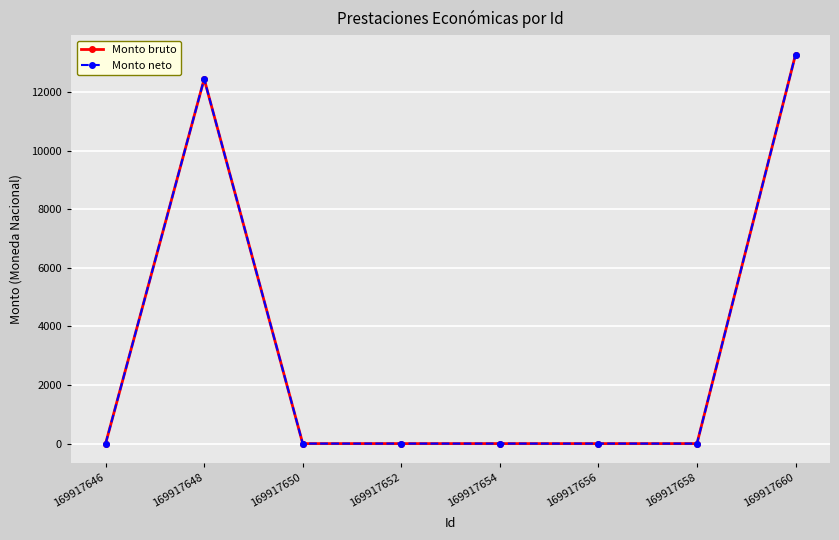

Does the chart have visible grid lines?

Yes